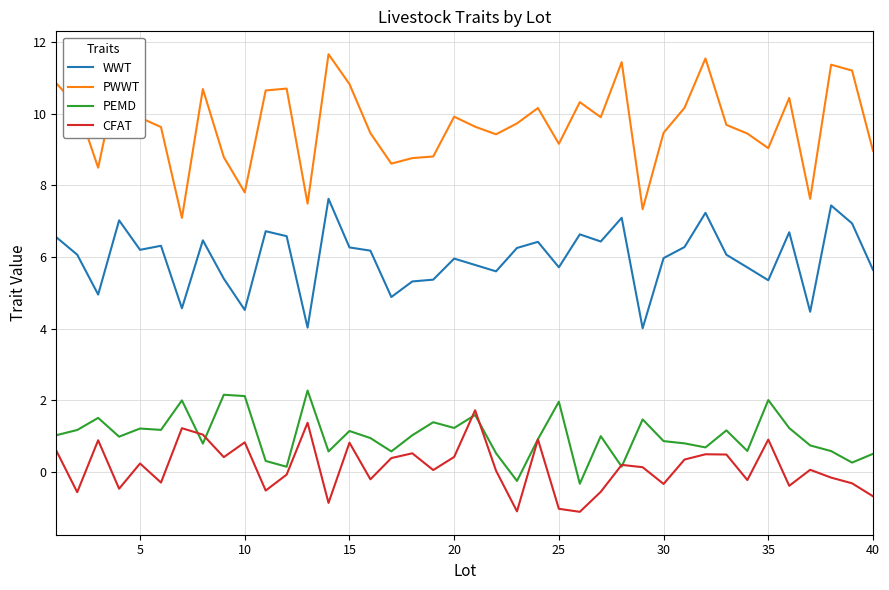

Which series has the largest total across all categories?

PWWT